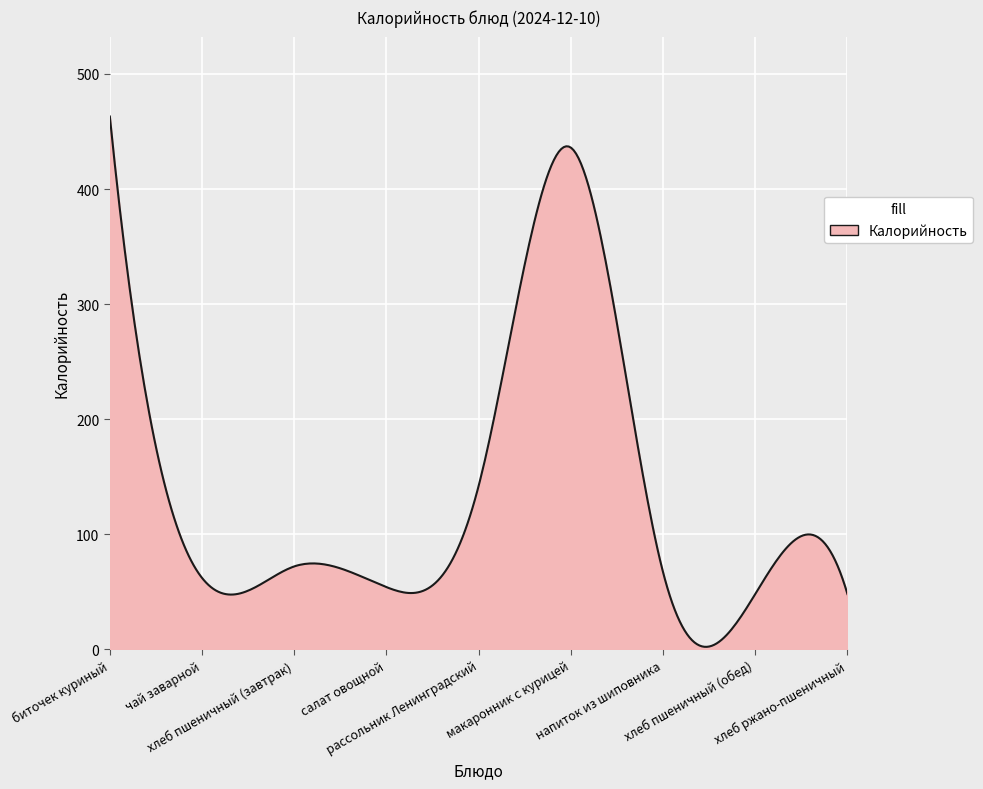

What is the difference between the maximum and minimum values?

460.9